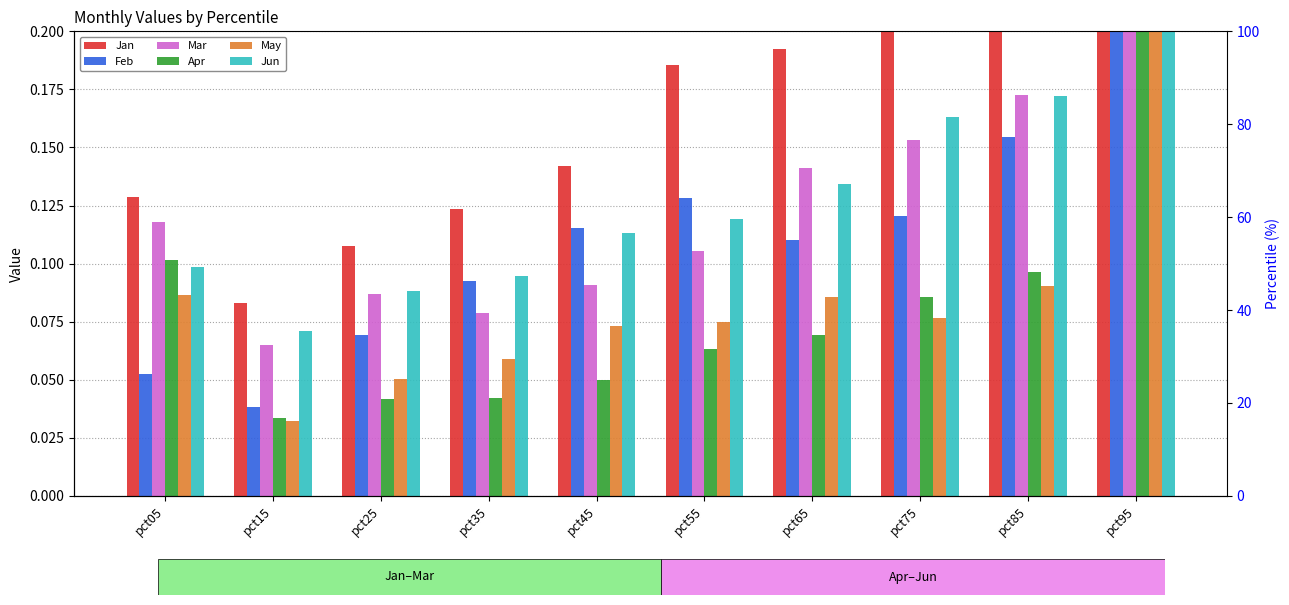

What is the value of the Jun bar at the 5th from the left?

0.1